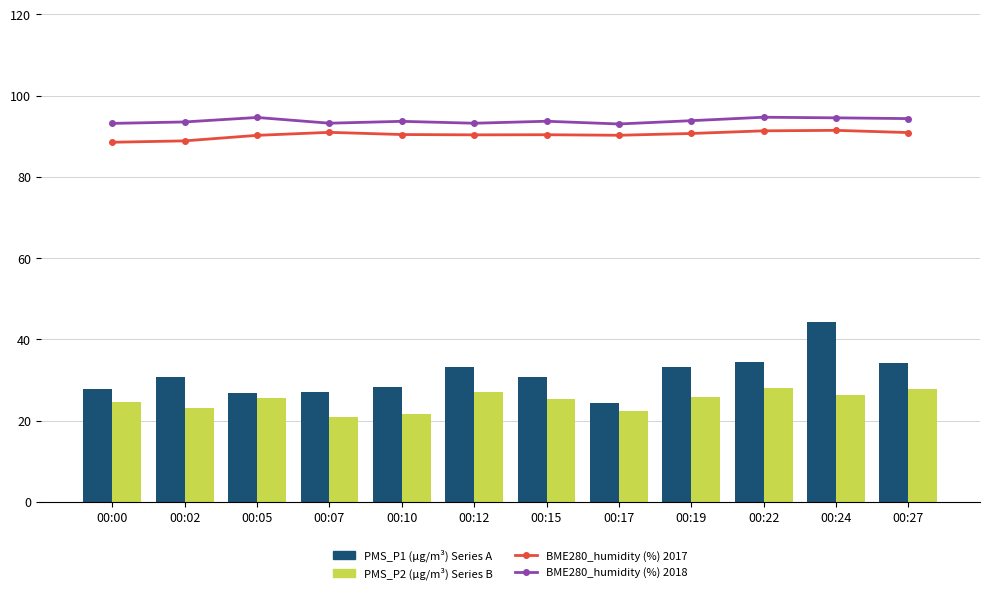

Rank the categories by BME280_humidity (%) 2017 value from highest to lowest.

00:24, 00:22, 00:07, 00:27, 00:19, 00:10, 00:15, 00:12, 00:17, 00:05, 00:02, 00:00